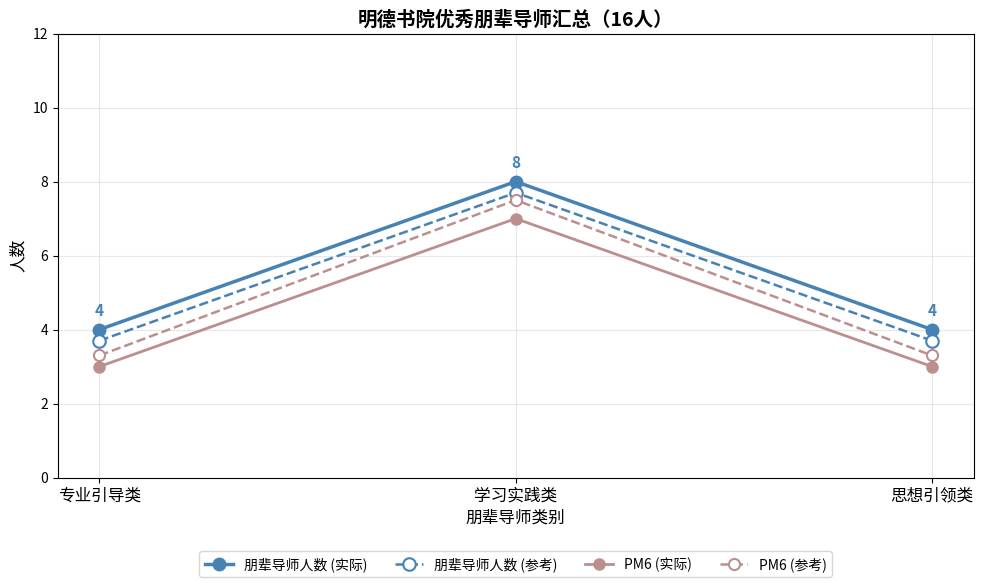

At which label does PM6 (参考) reach its peak?

学习实践类